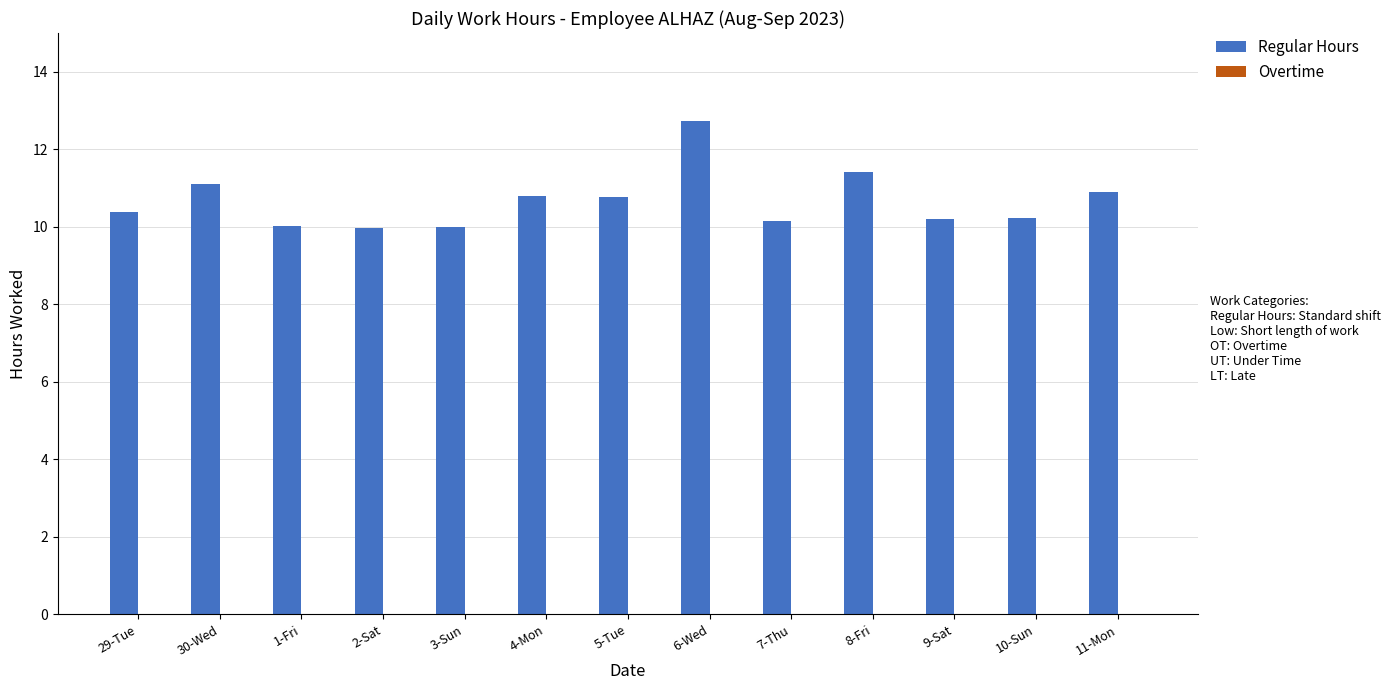

Are the bars horizontal?

No